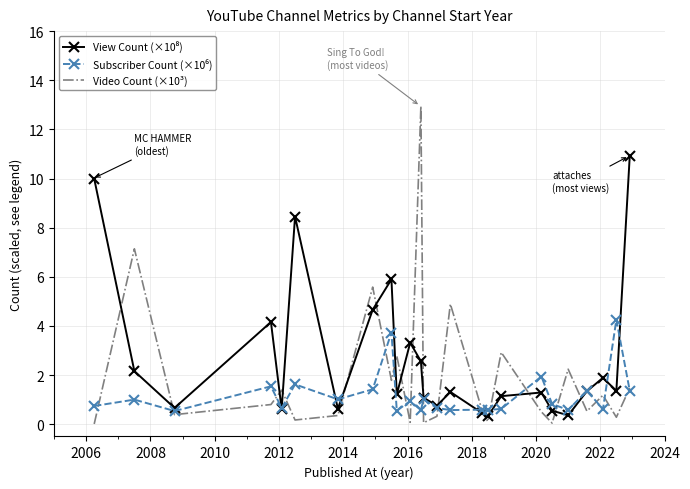

What is the greatest value displayed?

12.9